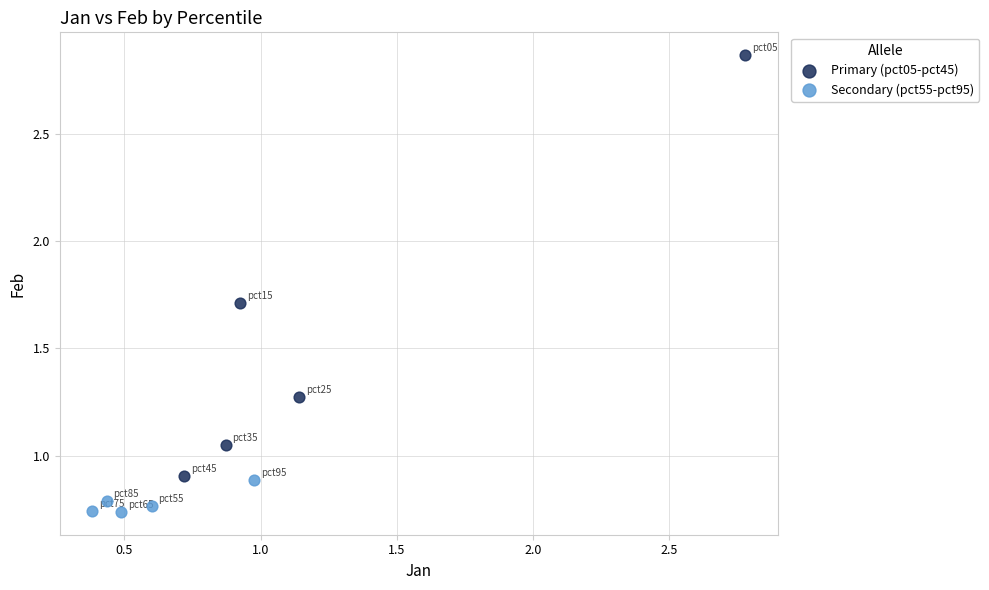

Which series has the widest spread of Y values?

Primary (pct05-pct45)